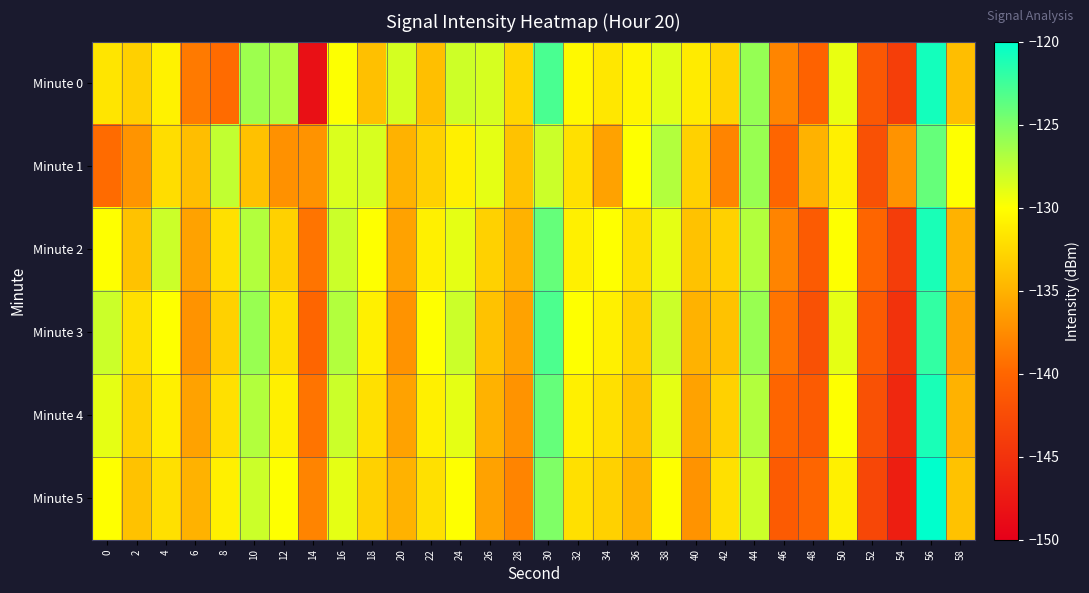

Between 16 and 28, which is larger?

16